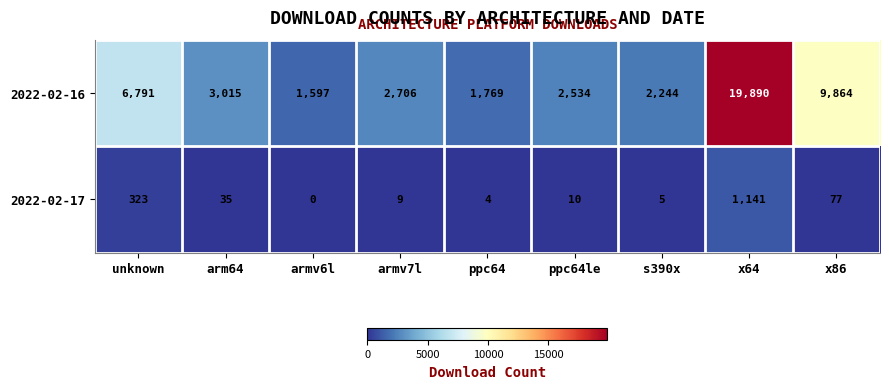

Reading right to left, what are all the values shown in this chart?

2022-02-16: 9864	19890	2244	2534	1769	2706	1597	3015	6791
2022-02-17: 77	1141	5	10	4	9	0	35	323